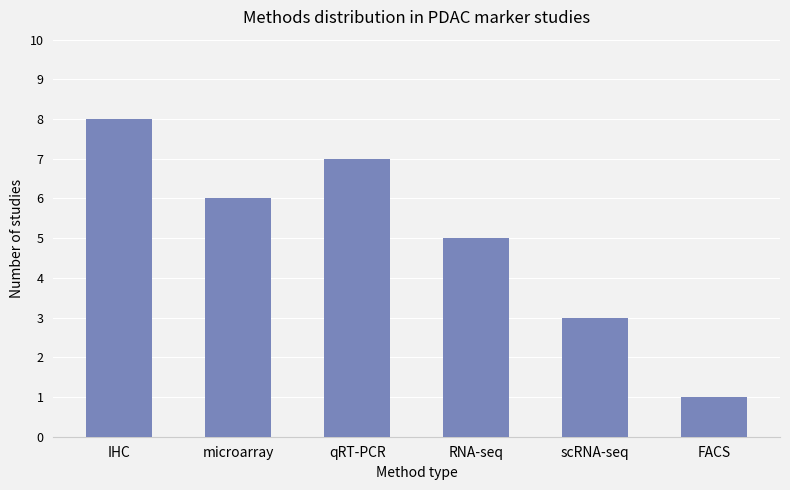

Rank the categories by value from highest to lowest.

IHC, qRT-PCR, microarray, RNA-seq, scRNA-seq, FACS